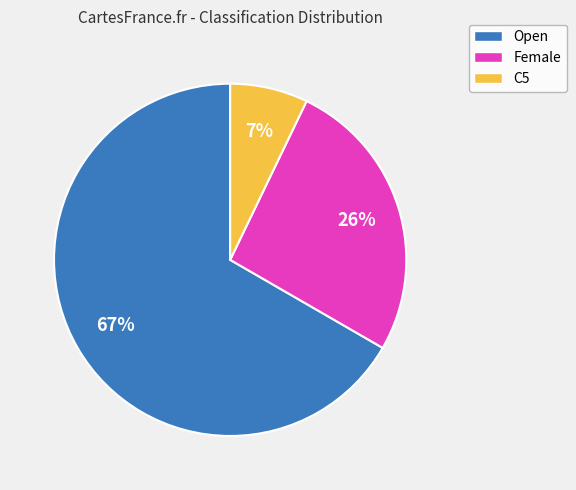

True or false: C5 accounts for 7% of the total.

True